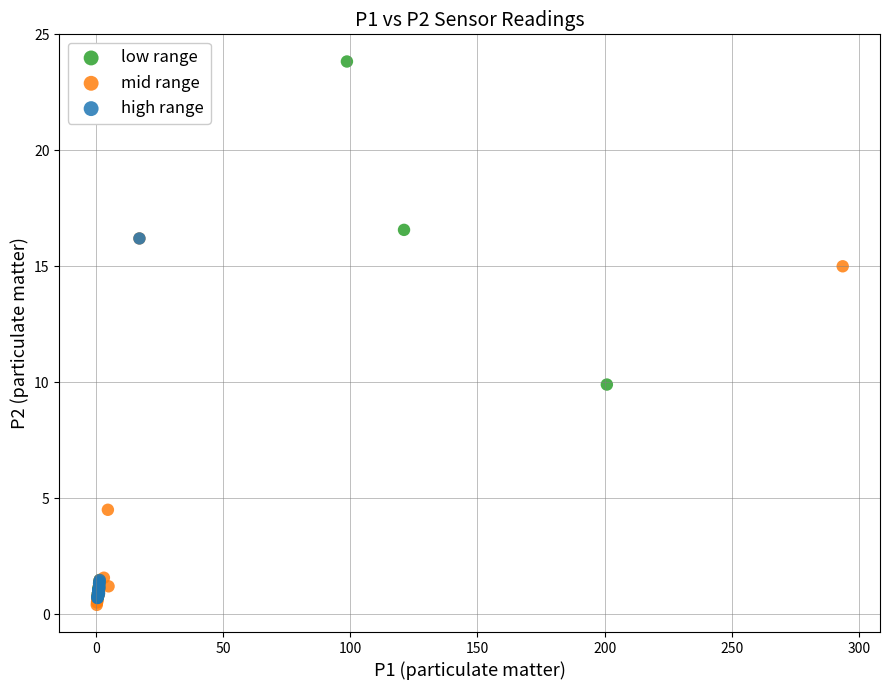

Which series contains the highest Y value?

low range